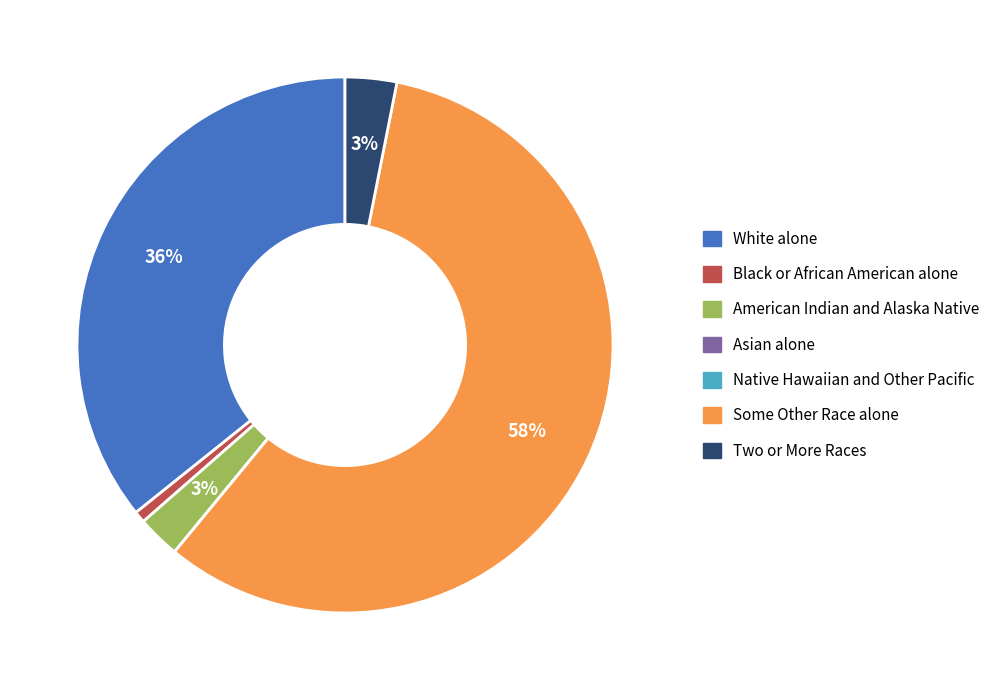

Is it true that White alone is 36% of the pie?

True